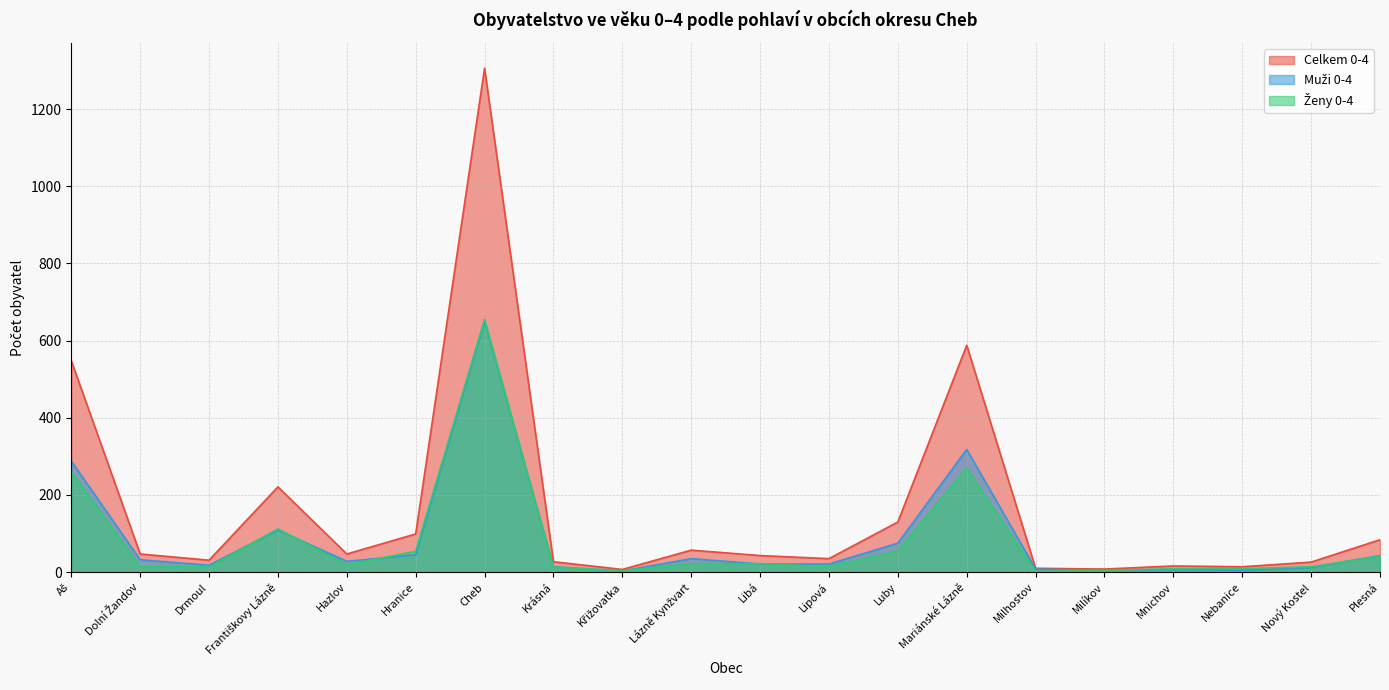

Which label corresponds to the largest value in the chart?

Cheb